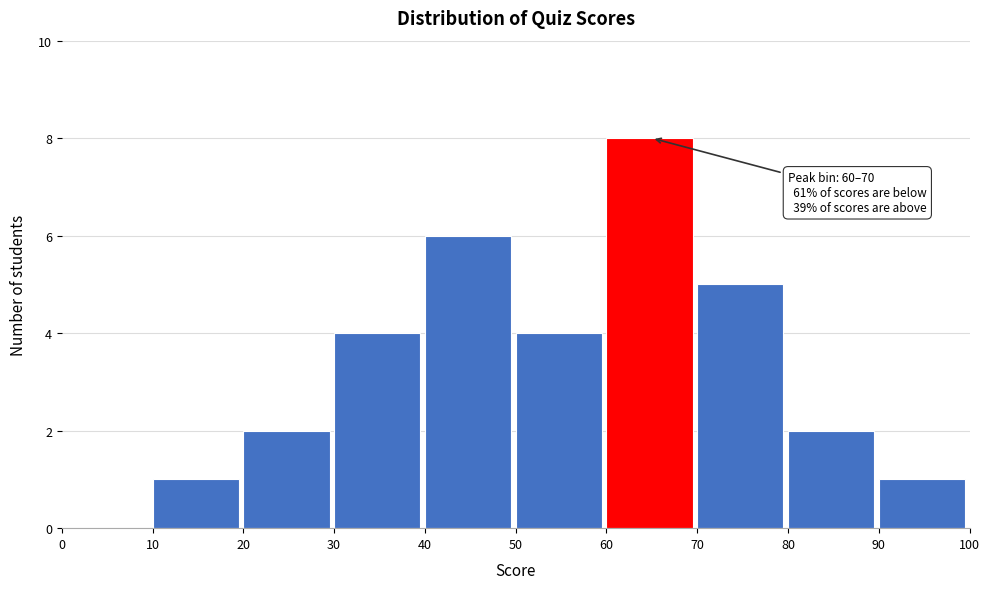

Over which range of the x-axis is the bar tallest?

60 to 70